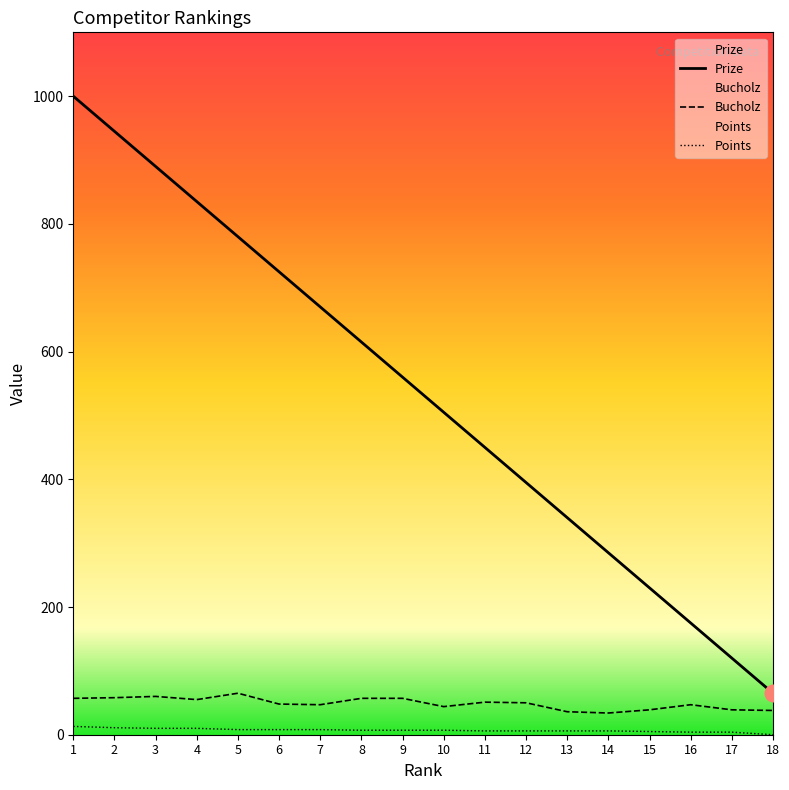

Is it true that Prize equals 670 at 7?

True